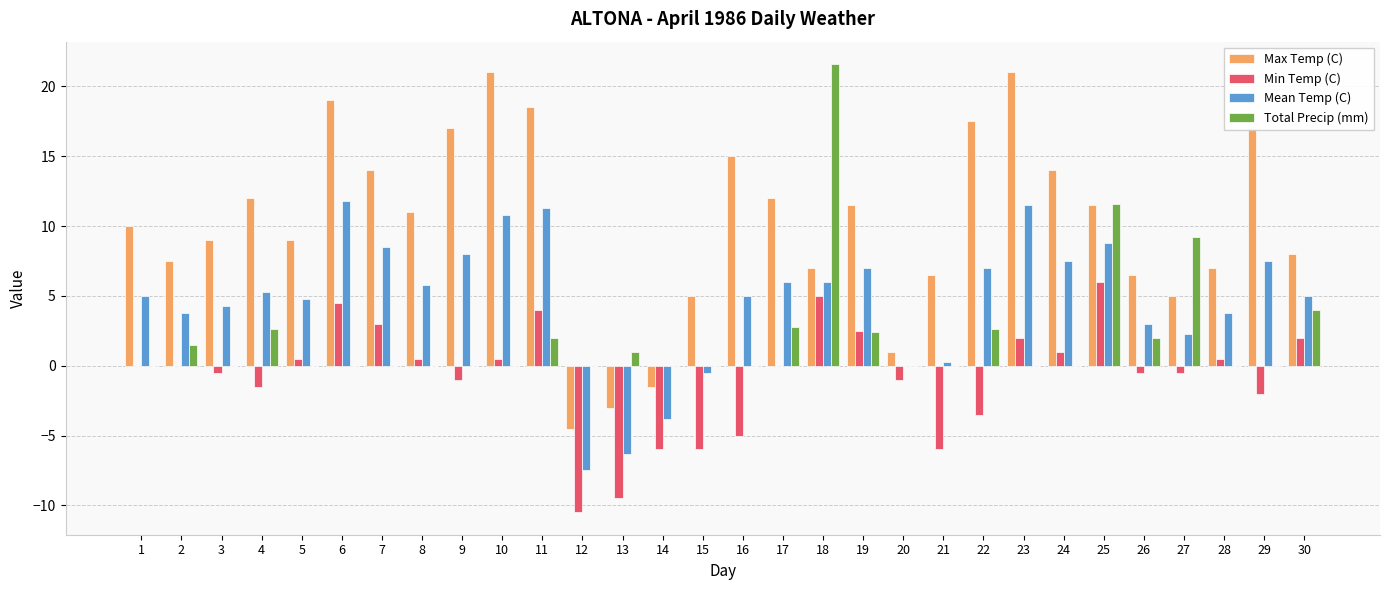

What is the sum of all Total Precip (mm) values?

63.3